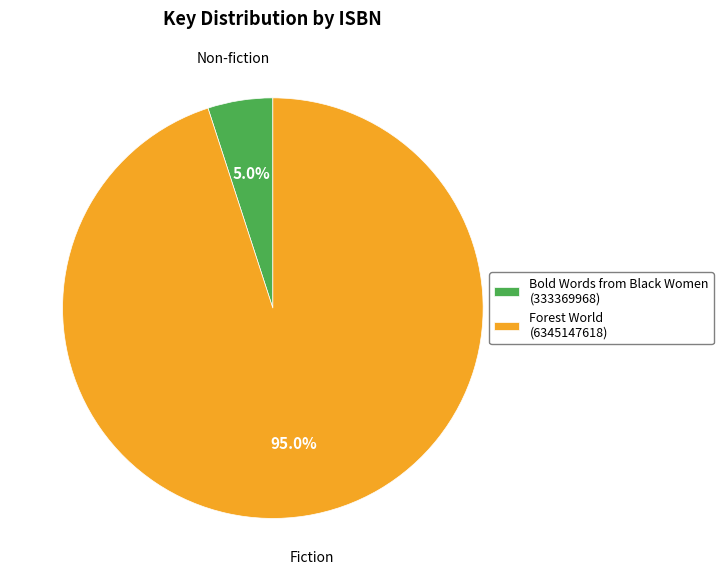

Which category has the smallest portion of the pie?

Bold Words from Black Women (333369968)